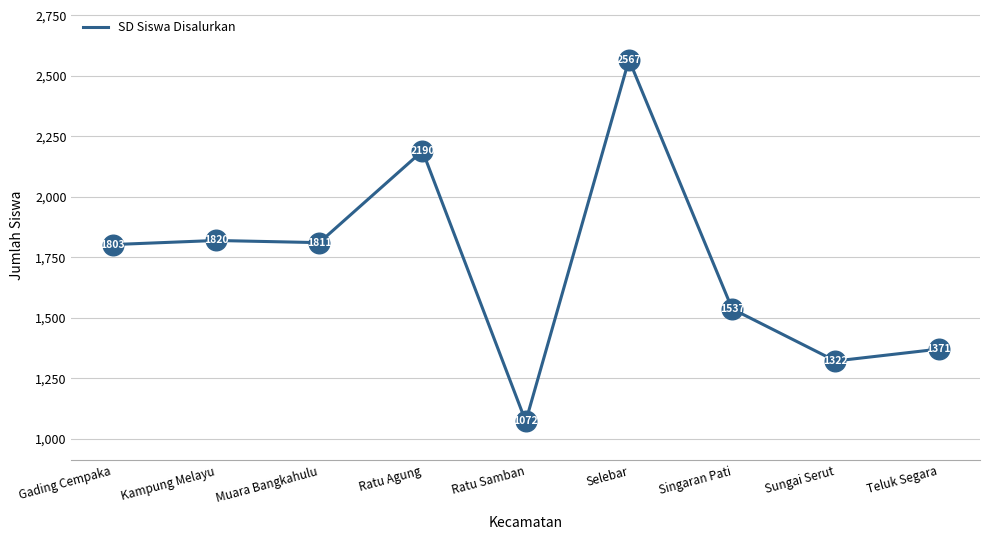

What is the change in value from Muara Bangkahulu to Teluk Segara?

-440